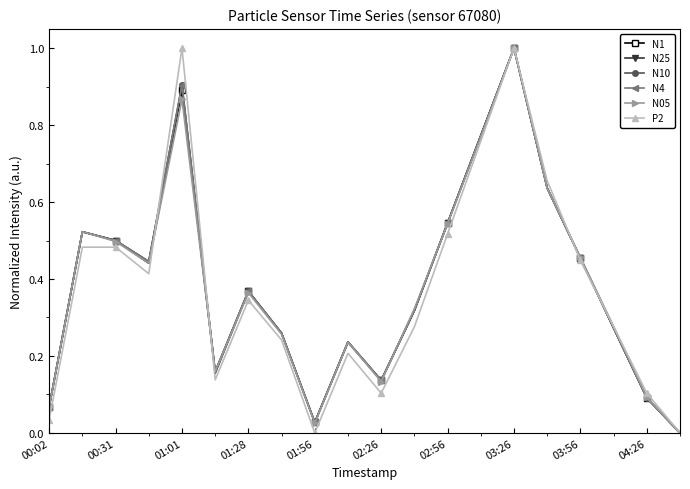

How many intersections are there between P2 and N25?

4